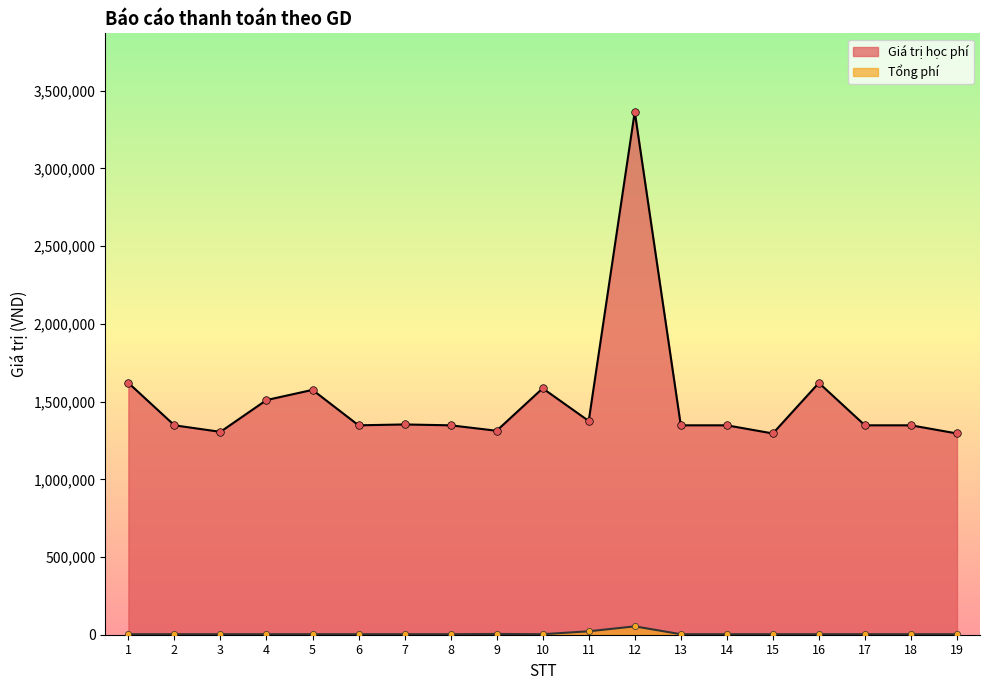

What are all the series names shown in the legend?

Giá trị học phí, Tổng phí